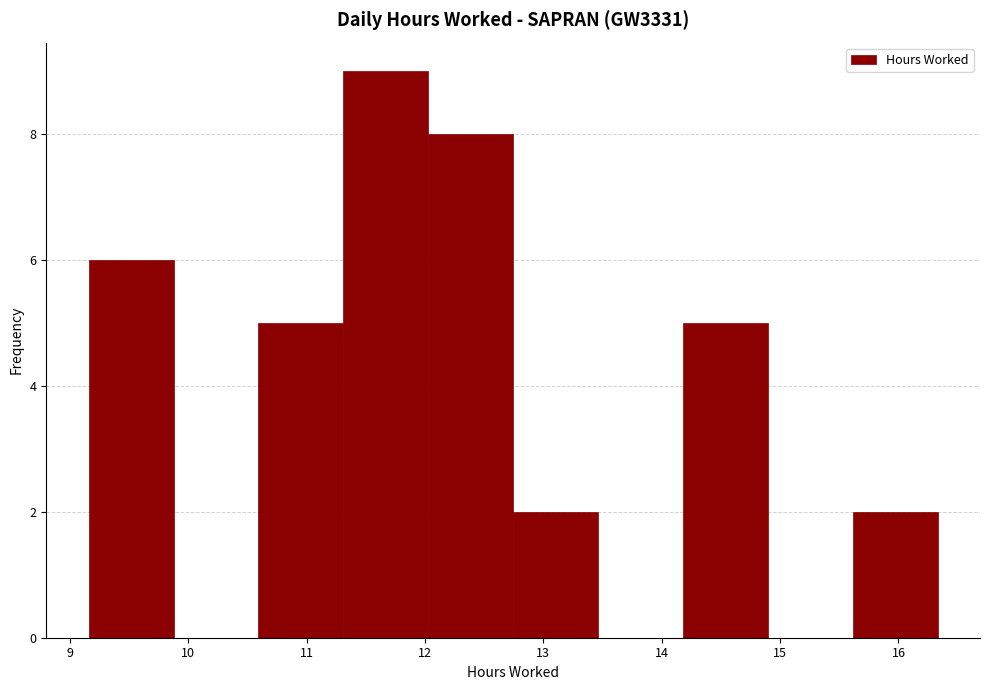

What is the height of the bar covering 10.6 to 11.3 on the x-axis? Neither the bar edges nor the heights are printed on the chart, so give them approximately, as read against the axes.

5